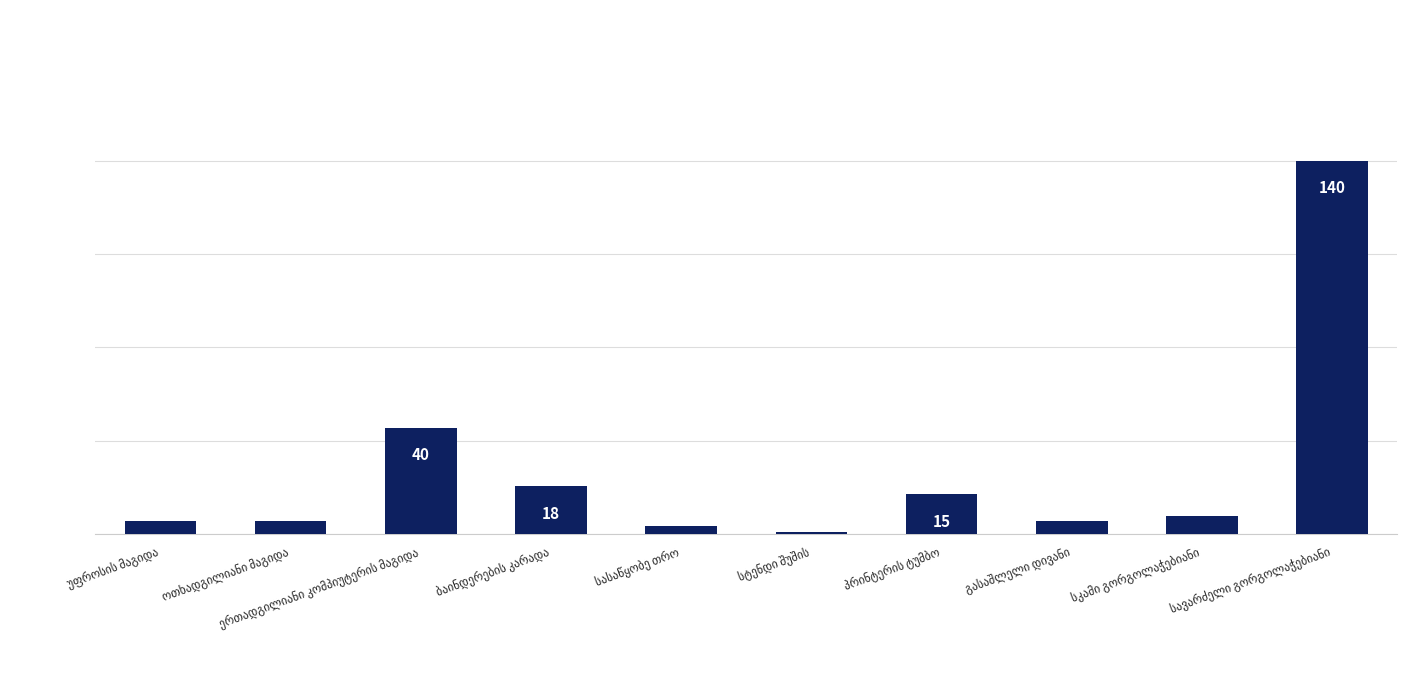

What is the value of the 2nd bar from the left?

5